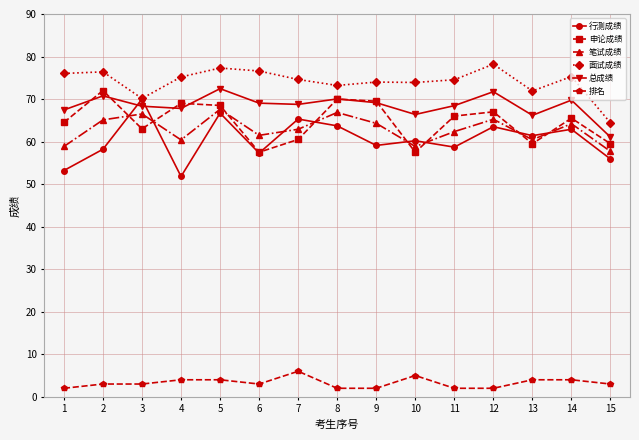

How many interior local peaks does the 笔试成绩 series have?

5